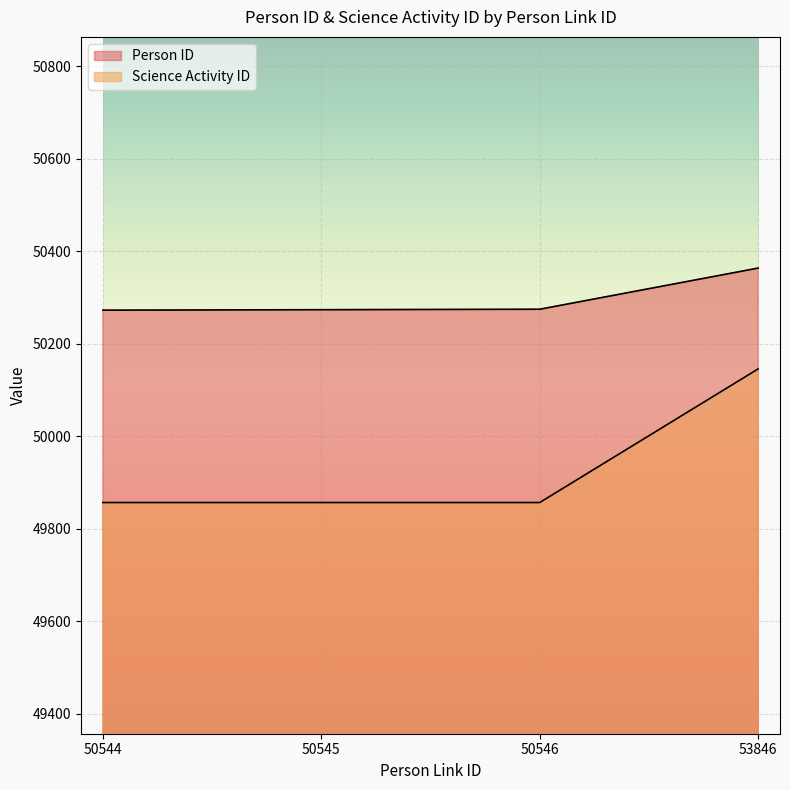

True or false: Science Activity ID has a value of 49857 at 50544.

True